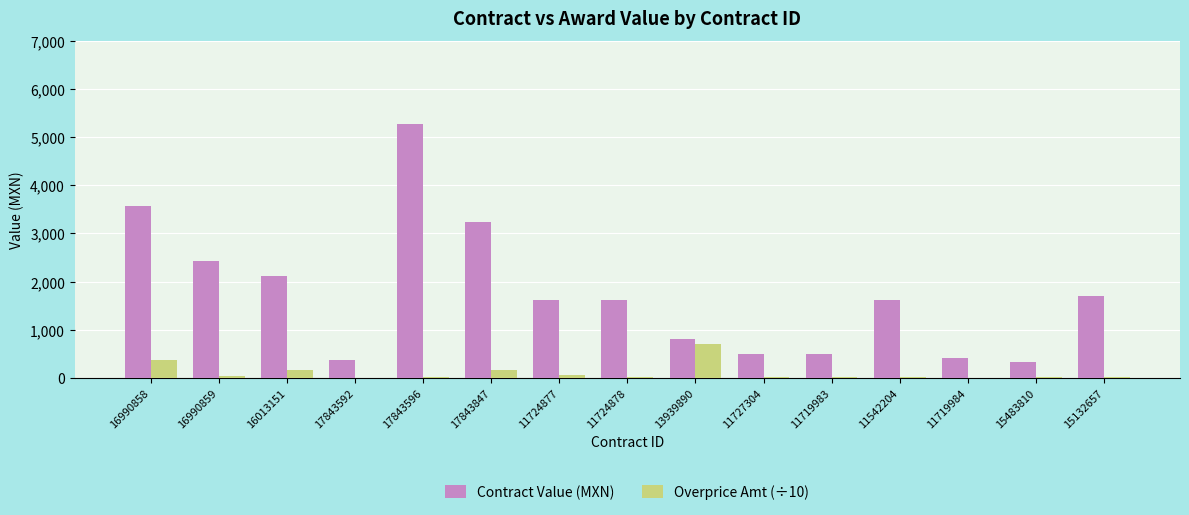

Which series has the largest total across all categories?

Contract Value (MXN)